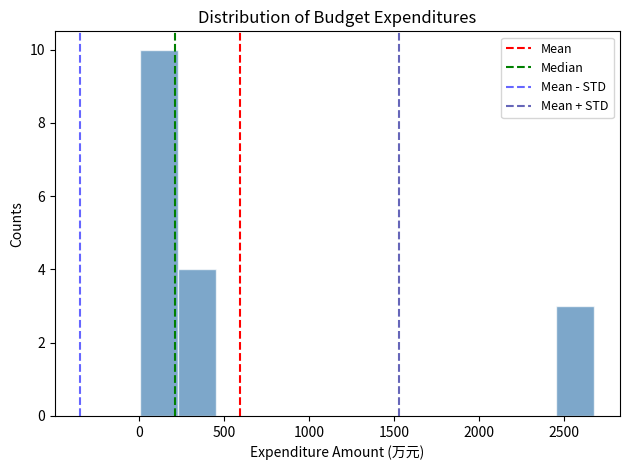

What is the height of the bar covering 250 to 450 on the x-axis? Neither the bar edges nor the heights are printed on the chart, so give them approximately, as read against the axes.

4